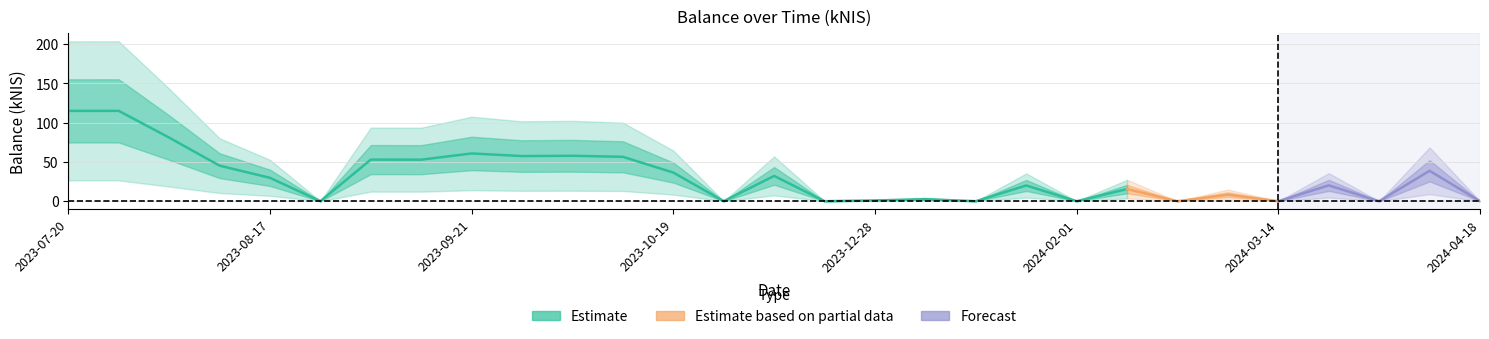

Reading left to right, transcribe all the data shown in this chart.

115.0	115.0	81.0	45.3	29.7	0.0	53.0	52.9	60.8	57.5	57.8	56.5	36.4	0.0	32.2	0.0	0.9	2.5	0.0	20.0	0.0	15.4	0.0	8.4	0.0	20.2	0.0	38.7	0.0